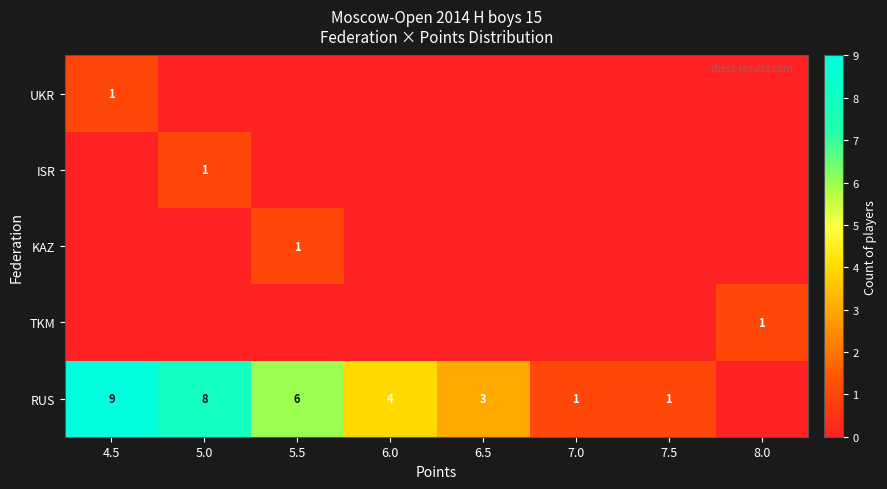

True or false: KAZ has a value of 0 at 5.5.

False